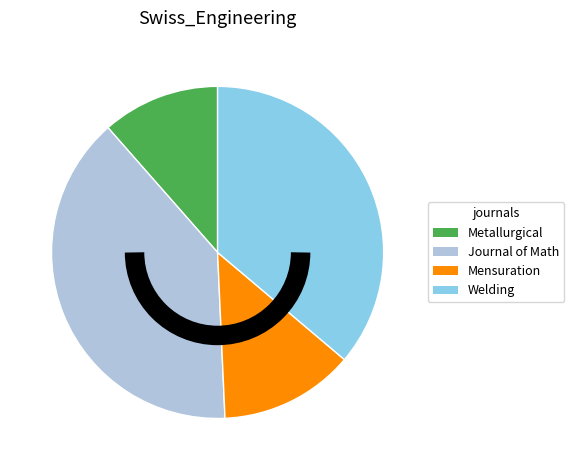

Is Welding the majority of the pie?

No